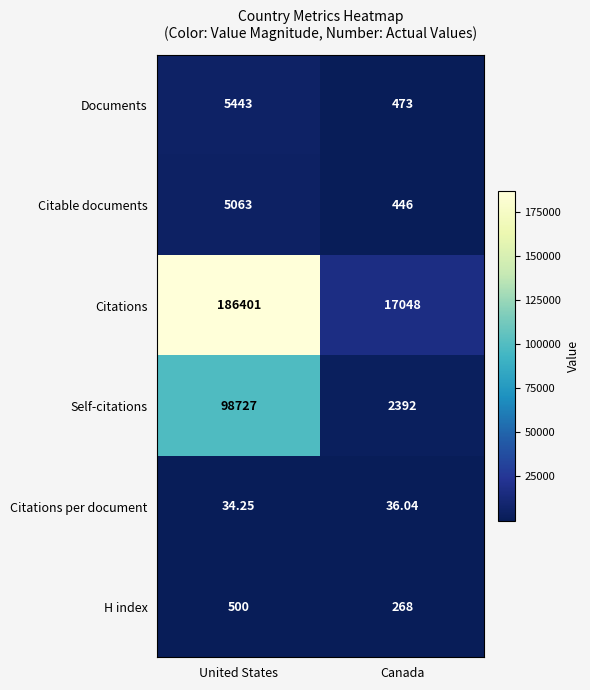

Which label corresponds to the smallest value in the chart?

United States